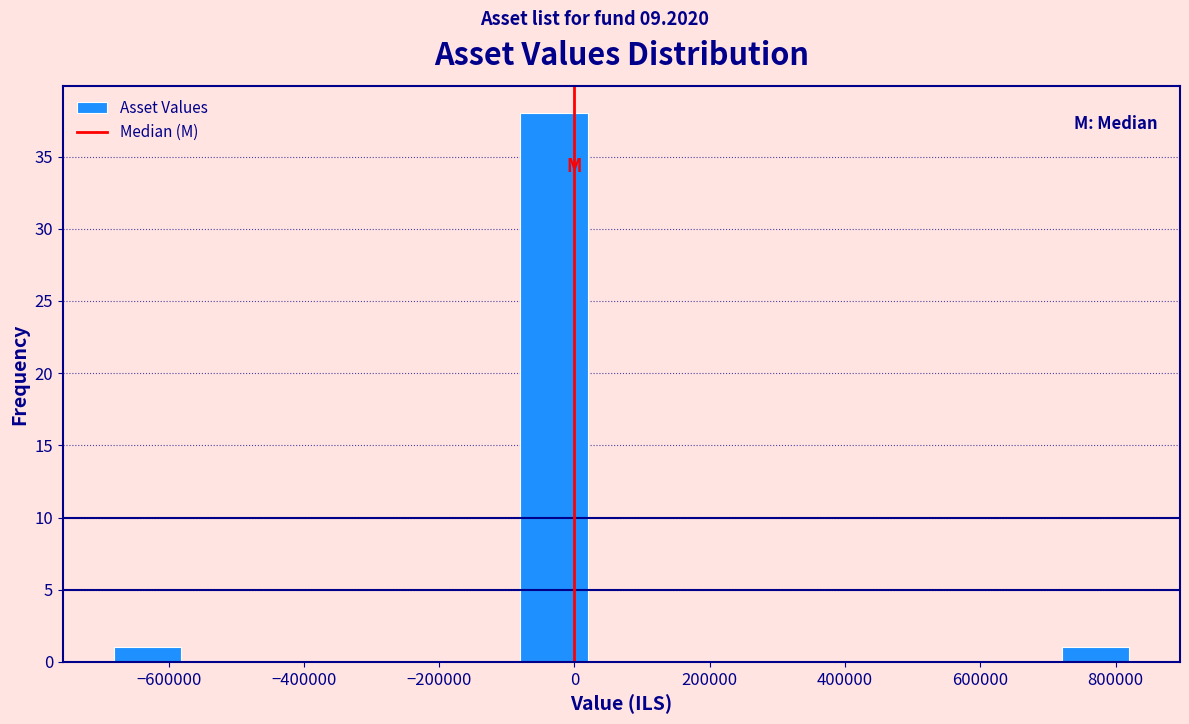

Over which range of the x-axis is the bar tallest?

-80000 to 20000